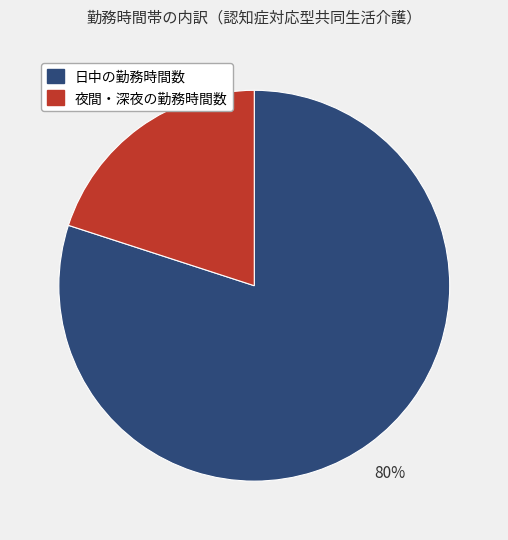

Between 日中の勤務時間数 and 夜間・深夜の勤務時間数, which is larger?

日中の勤務時間数